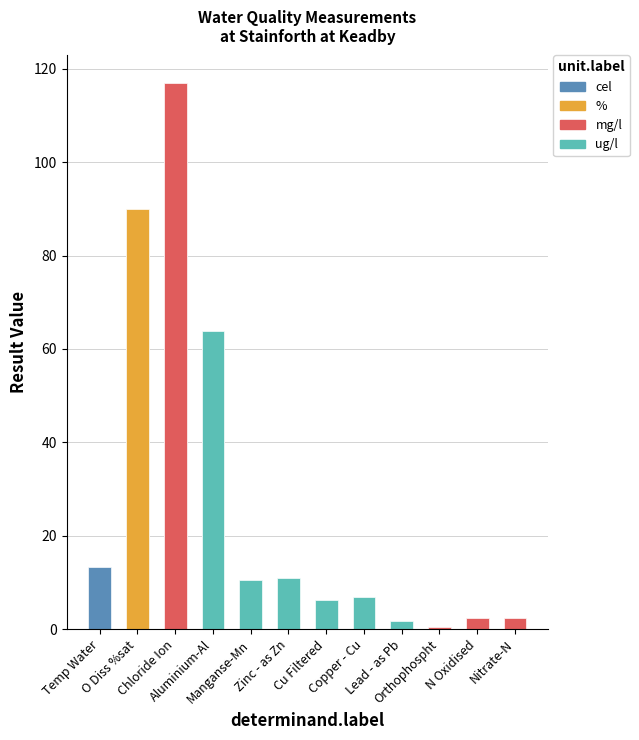

What is the approximate value at Zinc - as Zn?

11.0